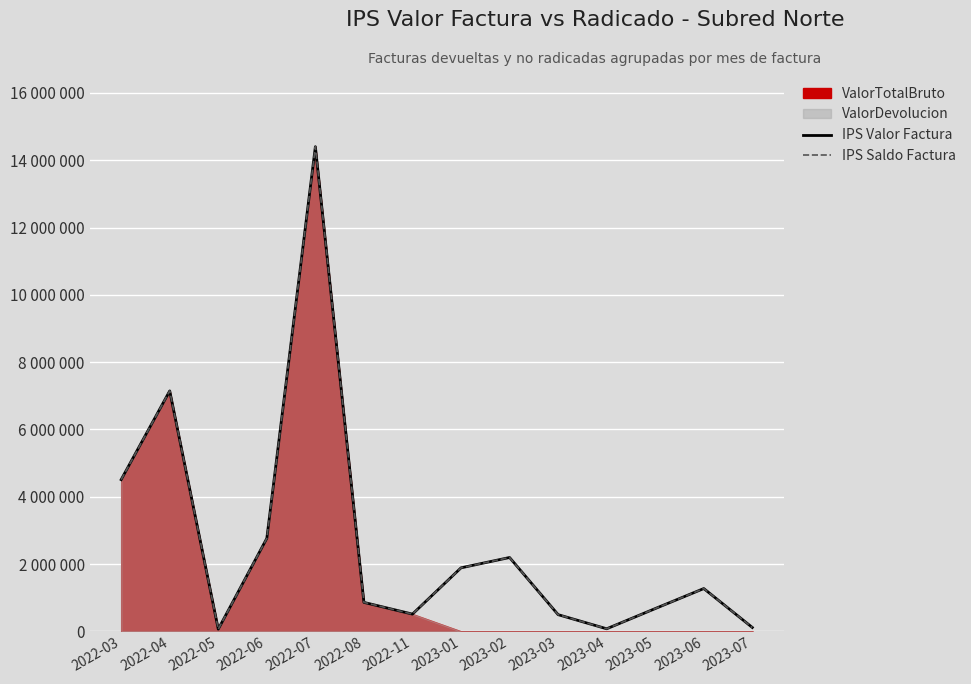

True or false: IPS Valor Factura and IPS Saldo Factura intersect in this chart.

False